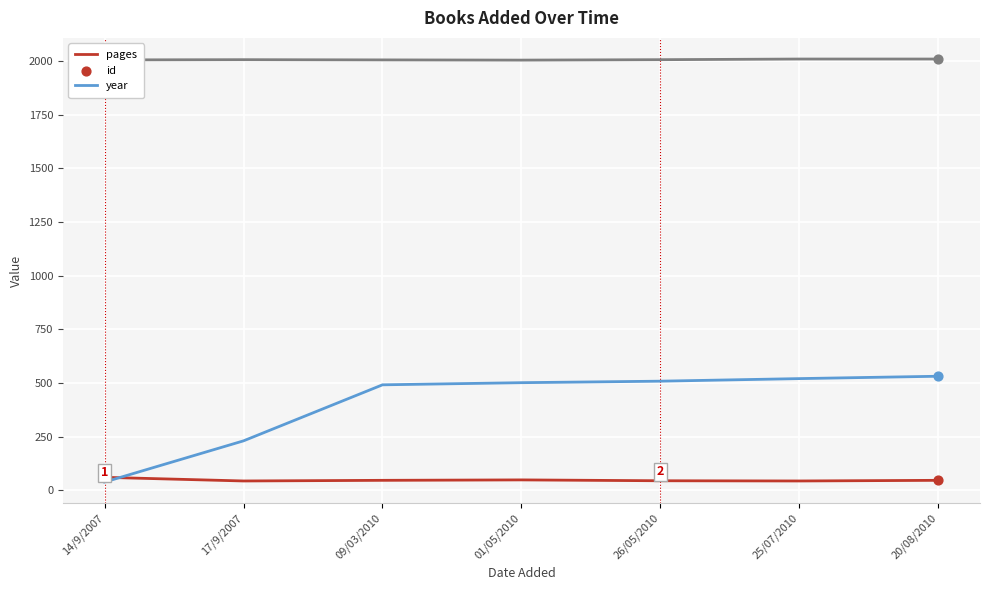

Which series has the largest range (max minus min)?

id